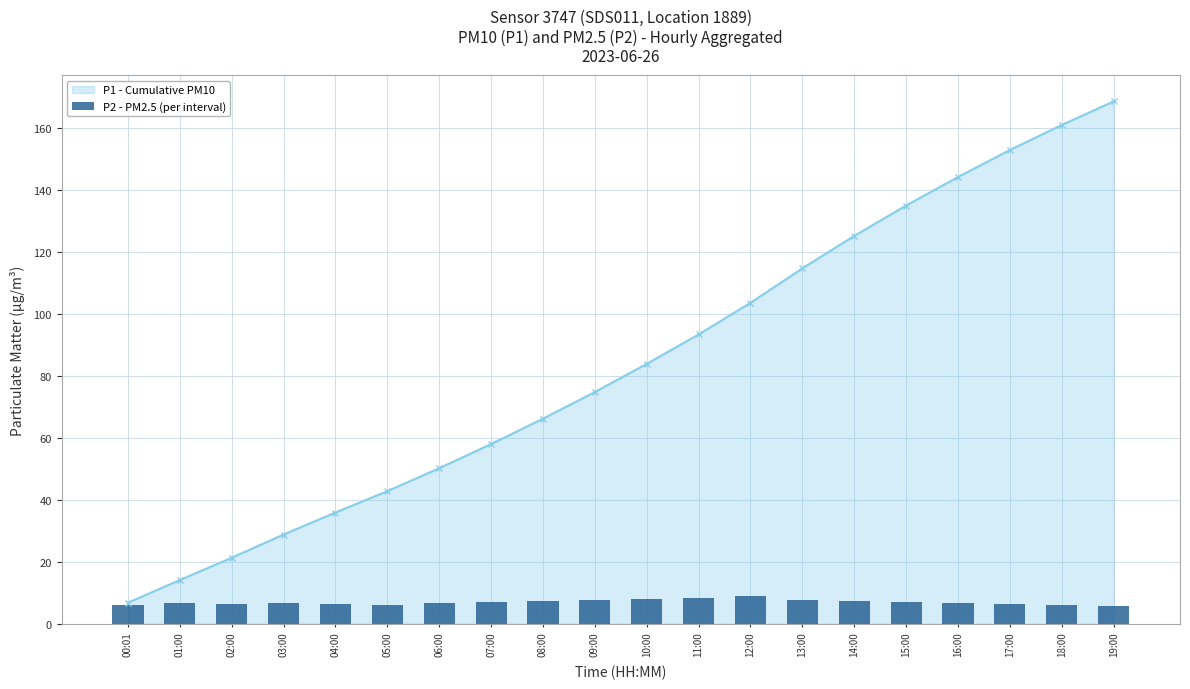

Reading right to left, extract all data points from this chart.

5.8	6.0	6.3	6.6	6.9	7.2	7.5	8.8	8.3	8.0	7.7	7.4	7.1	6.7	6.2	6.5	6.8	6.4	6.6	6.2